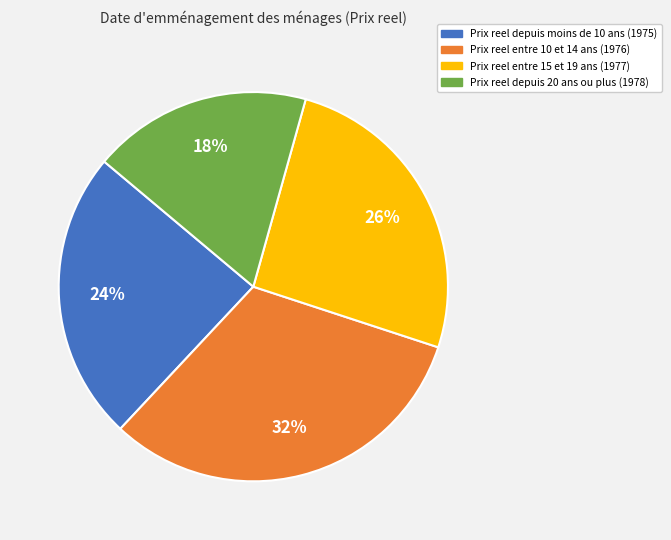

Does any single category account for the majority?

No